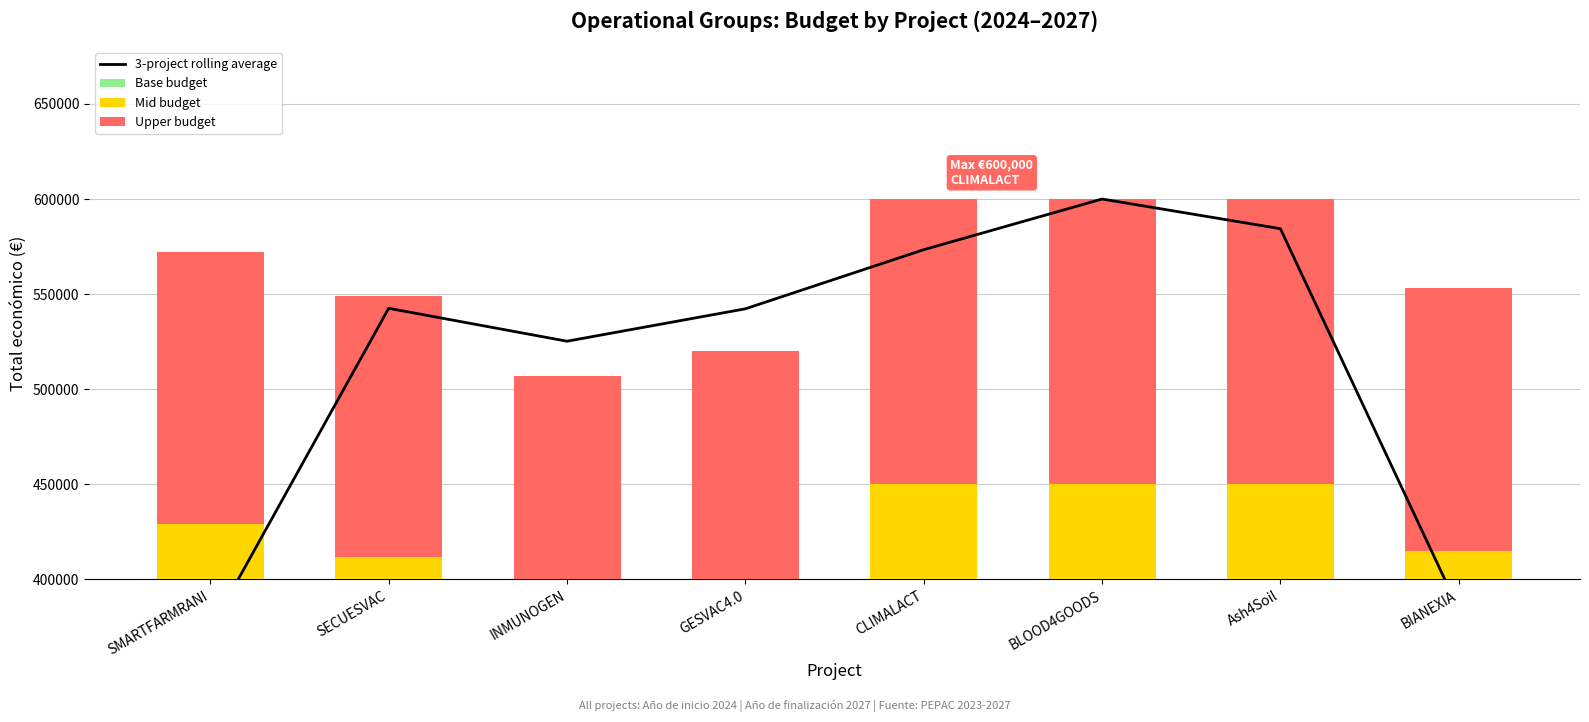

How many data points in Mid budget are less than 171589?

4